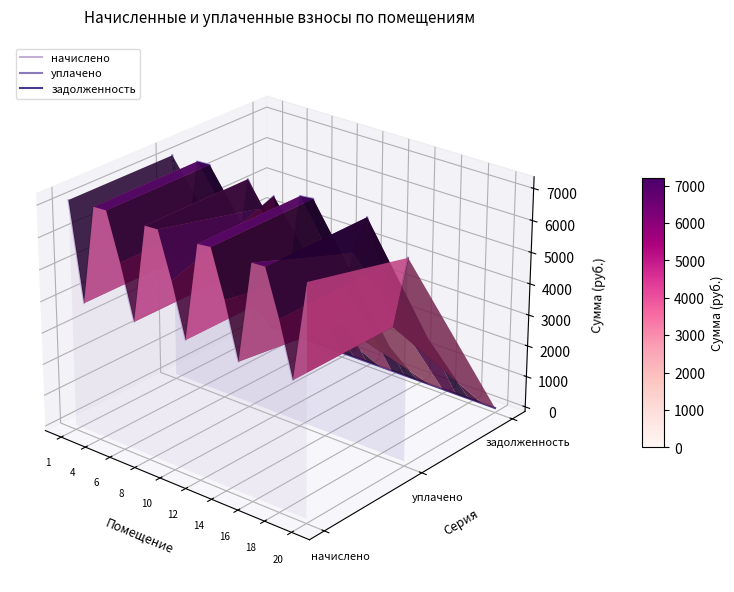

Where is the first local minimum for уплачено?

4